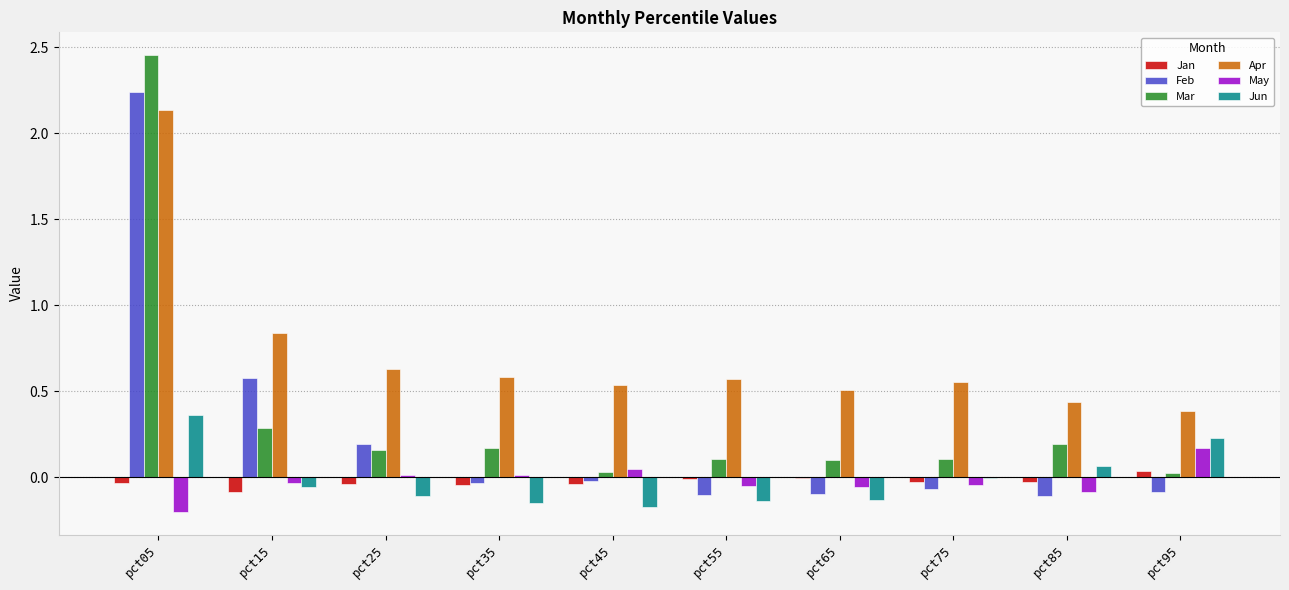

True or false: Feb has a value of 0.1 at pct25.

False